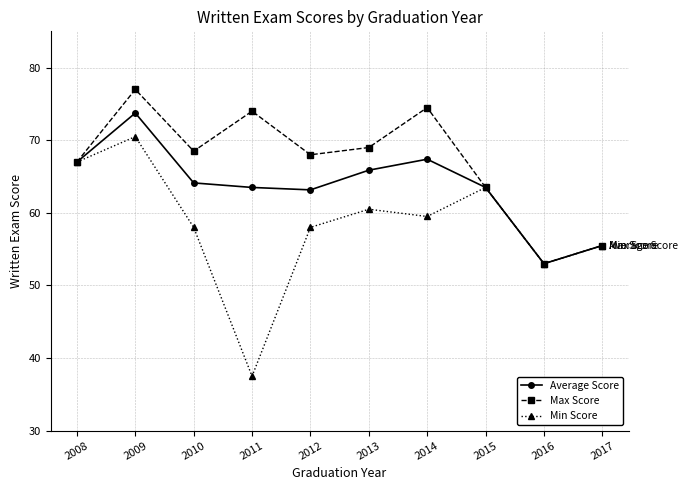

Reading left to right, what are all the values shown in this chart?

Average Score: 2008=67.0	2009=73.8	2010=64.1	2011=63.5	2012=63.2	2013=65.9	2014=67.4	2015=63.5	2016=53.0	2017=55.5
Max Score: 2008=67.0	2009=77.0	2010=68.5	2011=74.0	2012=68.0	2013=69.0	2014=74.5	2015=63.5	2016=53.0	2017=55.5
Min Score: 2008=67.0	2009=70.5	2010=58.0	2011=37.5	2012=58.0	2013=60.5	2014=59.5	2015=63.5	2016=53.0	2017=55.5